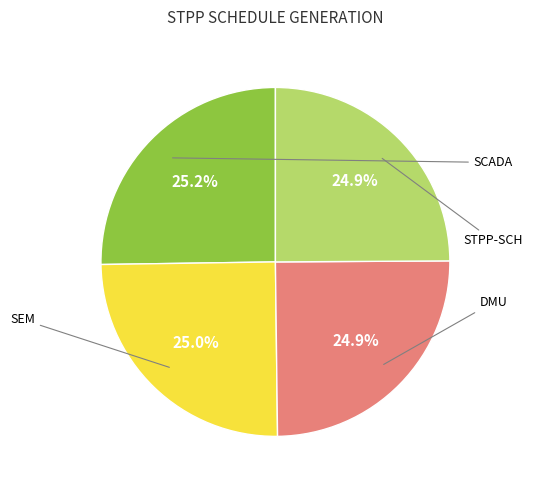

Rank the categories by value from lowest to highest.

DMU, STPP-SCH, SEM, SCADA